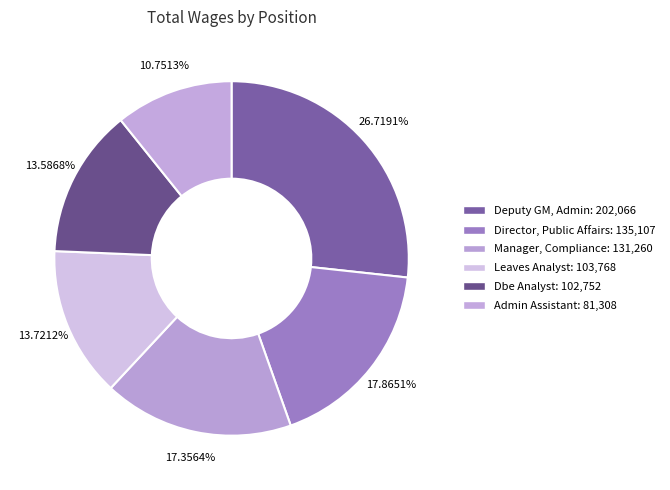

Count the number of slices in the pie.

6